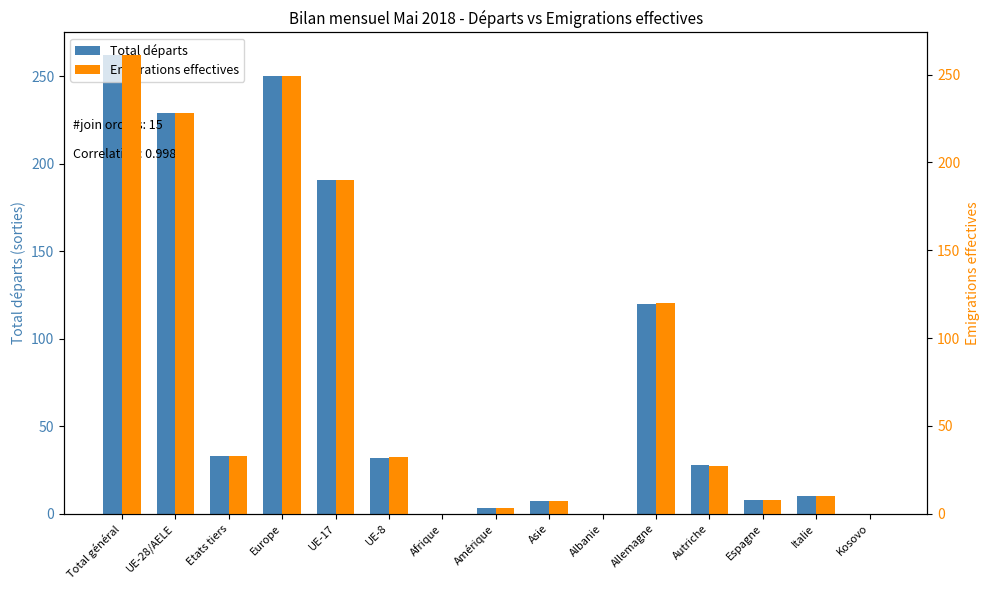

What is the label of the 3rd bar from the right?

Espagne